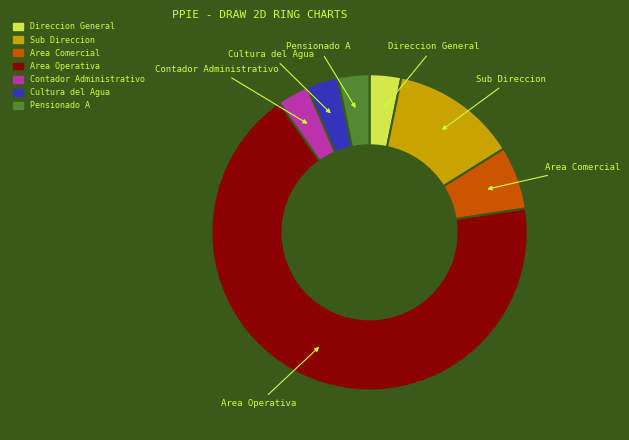

The Cultura del Agua slice represents 3% of the pie. True or false?

True